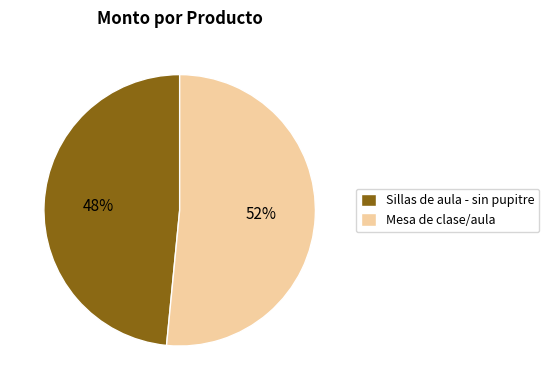

Rank the categories by value from highest to lowest.

Mesa de clase/aula, Sillas de aula - sin pupitre